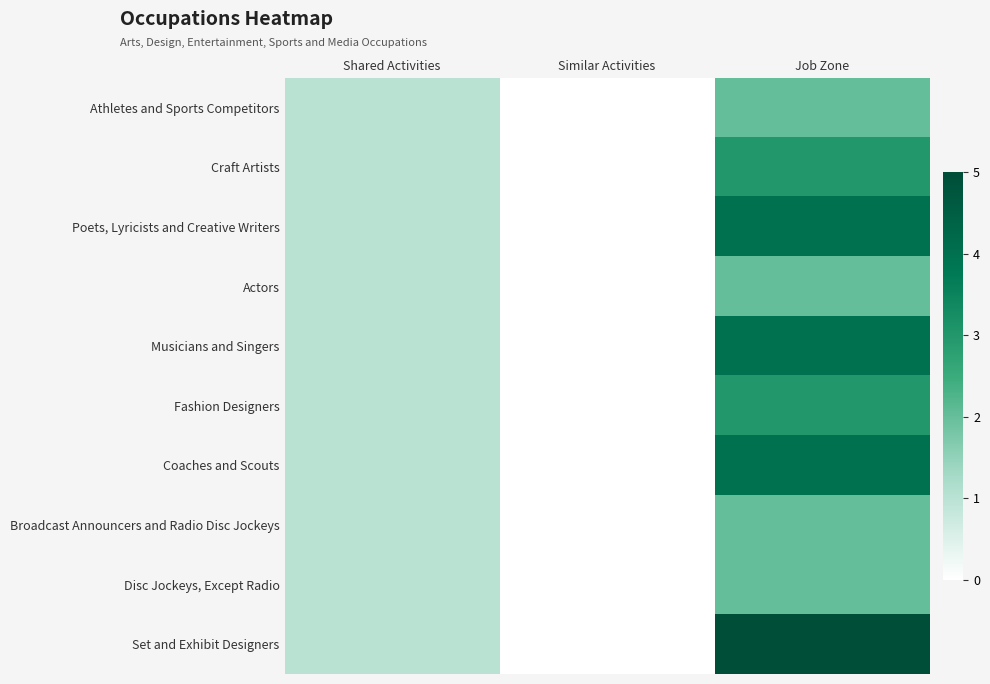

Reading right to left, transcribe all the data shown in this chart.

Athletes and Sports Competitors: Job Zone=2	Similar Activities=0	Shared Activities=1
Craft Artists: Job Zone=3	Similar Activities=0	Shared Activities=1
Poets, Lyricists and Creative Writers: Job Zone=4	Similar Activities=0	Shared Activities=1
Actors: Job Zone=2	Similar Activities=0	Shared Activities=1
Musicians and Singers: Job Zone=4	Similar Activities=0	Shared Activities=1
Fashion Designers: Job Zone=3	Similar Activities=0	Shared Activities=1
Coaches and Scouts: Job Zone=4	Similar Activities=0	Shared Activities=1
Broadcast Announcers and Radio Disc Jockeys: Job Zone=2	Similar Activities=0	Shared Activities=1
Disc Jockeys, Except Radio: Job Zone=2	Similar Activities=0	Shared Activities=1
Set and Exhibit Designers: Job Zone=5	Similar Activities=0	Shared Activities=1